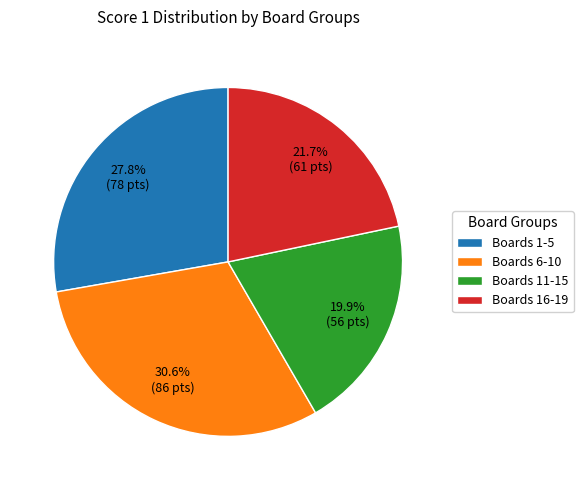

Is there a majority slice in this chart?

No